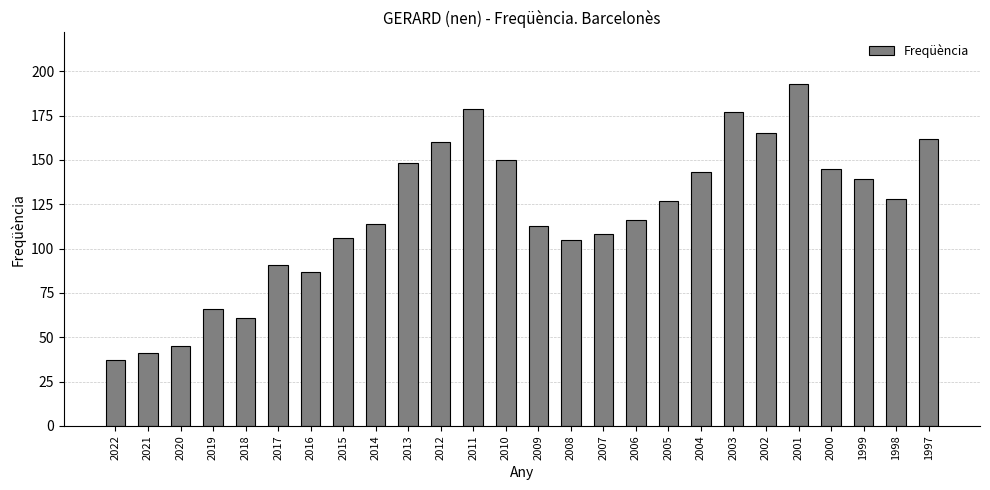

What is the average value?

119